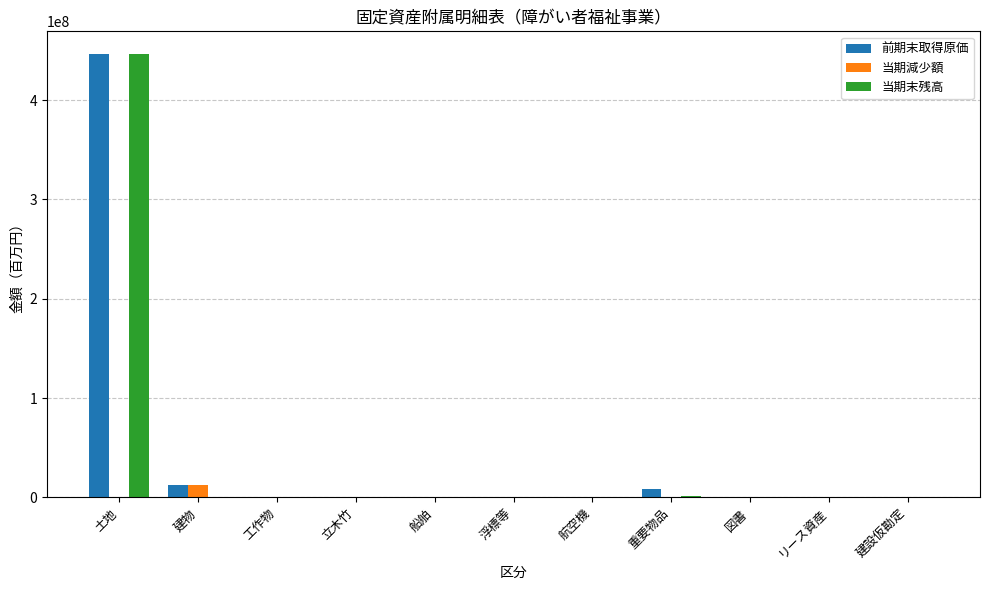

How many values in the 前期末取得原価 series exceed 0?

4